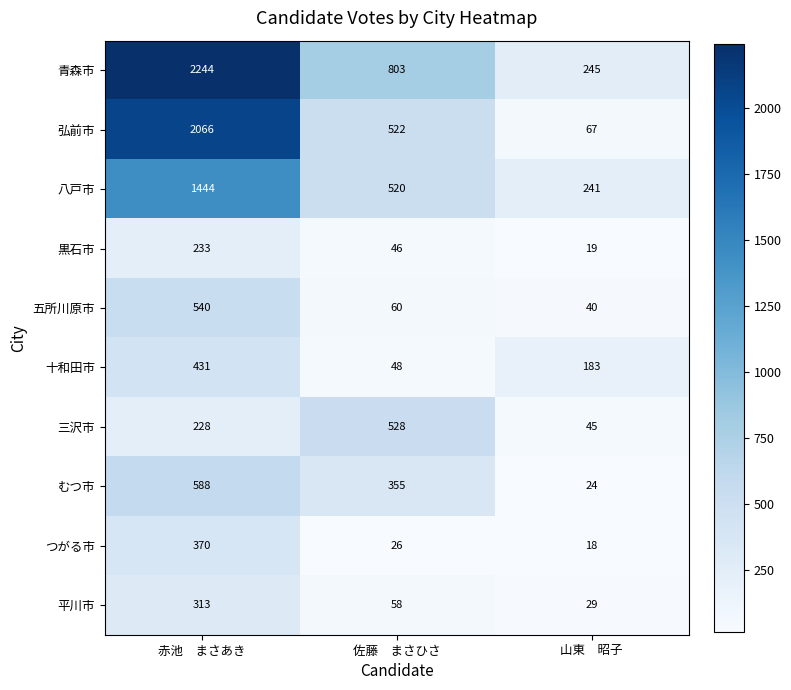

Reading left to right, what are all the values shown in this chart?

青森市: 赤池　まさあき=2244	佐藤　まさひさ=803	山東　昭子=245
弘前市: 赤池　まさあき=2066	佐藤　まさひさ=522	山東　昭子=67
八戸市: 赤池　まさあき=1444	佐藤　まさひさ=520	山東　昭子=241
黒石市: 赤池　まさあき=233	佐藤　まさひさ=46	山東　昭子=19
五所川原市: 赤池　まさあき=540	佐藤　まさひさ=60	山東　昭子=40
十和田市: 赤池　まさあき=431	佐藤　まさひさ=48	山東　昭子=183
三沢市: 赤池　まさあき=228	佐藤　まさひさ=528	山東　昭子=45
むつ市: 赤池　まさあき=588	佐藤　まさひさ=355	山東　昭子=24
つがる市: 赤池　まさあき=370	佐藤　まさひさ=26	山東　昭子=18
平川市: 赤池　まさあき=313	佐藤　まさひさ=58	山東　昭子=29